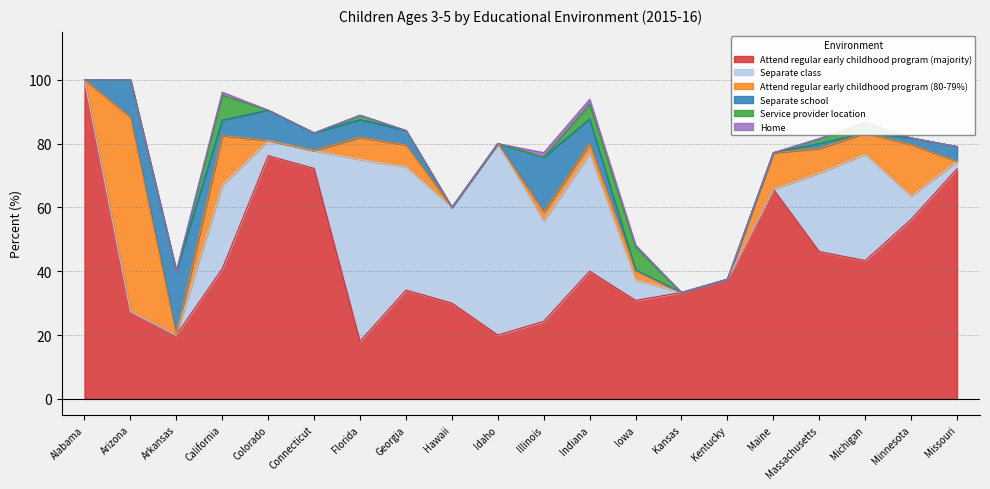

Reading left to right, list all the values displayed in this chart.

Attend regular early childhood program (majority): 100.0	27.4	20.0	40.8	76.2	72.2	18.1	34.1	30.0	20.0	24.3	40.0	30.9	33.3	37.5	65.7	46.1	43.3	56.2	72.1
Separate class: 0.0	0.0	0.0	26.2	4.8	5.6	56.9	38.6	30.0	60.0	31.4	36.9	6.4	0.0	0.0	0.0	24.6	33.3	7.3	2.3
Attend regular early childhood program (80-79%): 0.0	60.8	0.0	15.5	0.0	0.0	6.9	6.8	0.0	0.0	2.9	3.1	3.0	0.0	0.0	11.4	7.7	6.7	16.1	0.0
Separate school: 0.0	11.8	20.0	4.8	9.5	5.6	5.6	4.5	0.0	0.0	17.1	7.7	0.2	0.0	0.0	0.0	1.5	0.0	2.1	4.7
Service provider location: 0.0	0.0	0.0	7.8	0.0	0.0	1.4	0.0	0.0	0.0	0.0	4.6	7.1	0.0	0.0	0.0	1.5	3.3	0.0	0.0
Home: 0.0	0.0	0.0	1.0	0.0	0.0	0.0	0.0	0.0	0.0	1.4	1.5	0.7	0.0	0.0	0.0	0.0	0.0	0.0	0.0